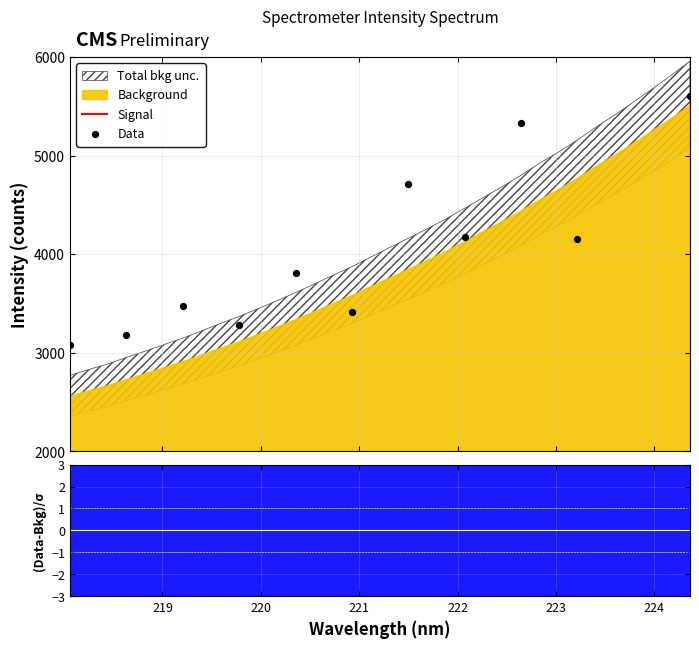

Which has a higher value, 222.6447 or 221.8812?

222.6447